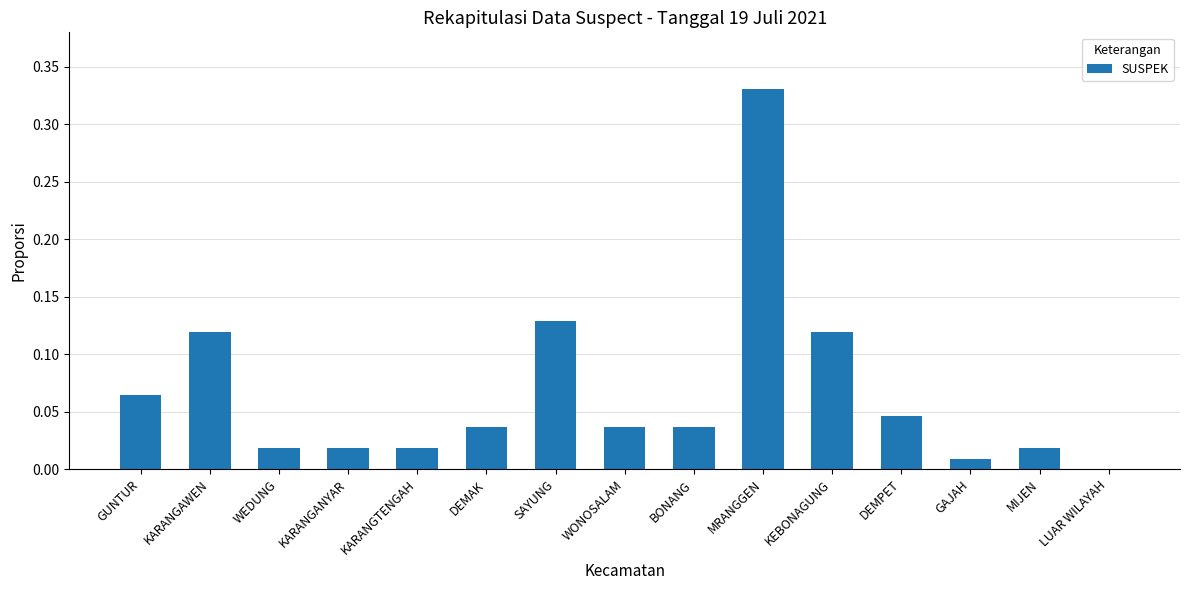

Is it true that the value at WONOSALAM is 0.0?

True